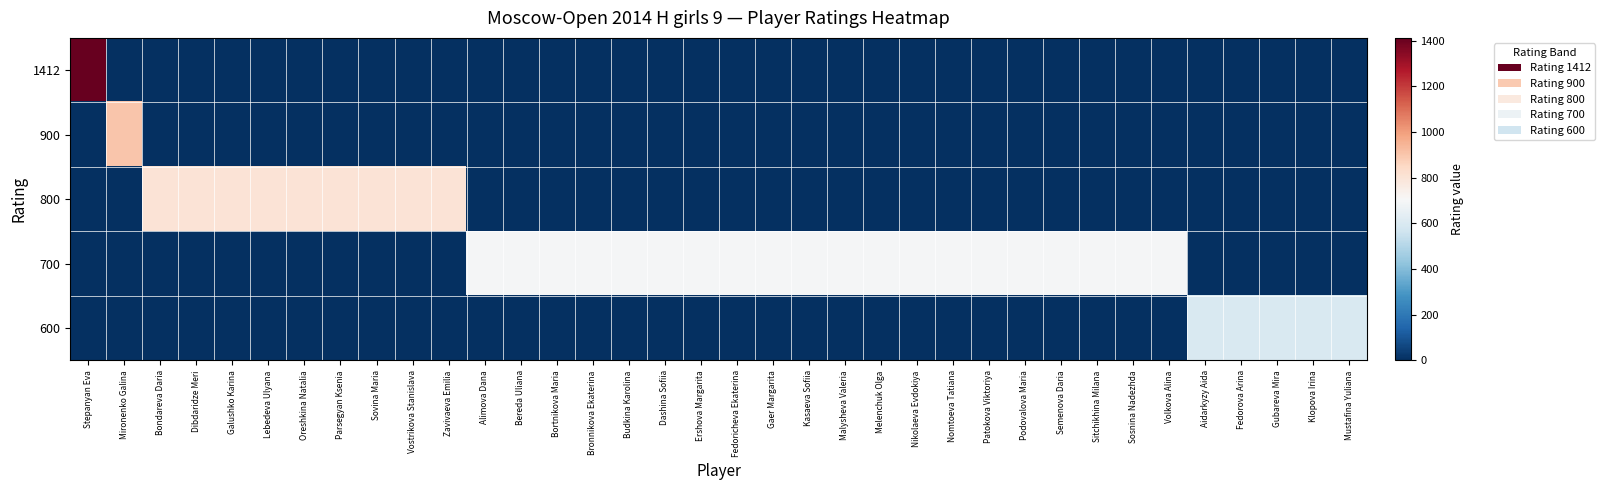

How many series are shown in this chart?

5